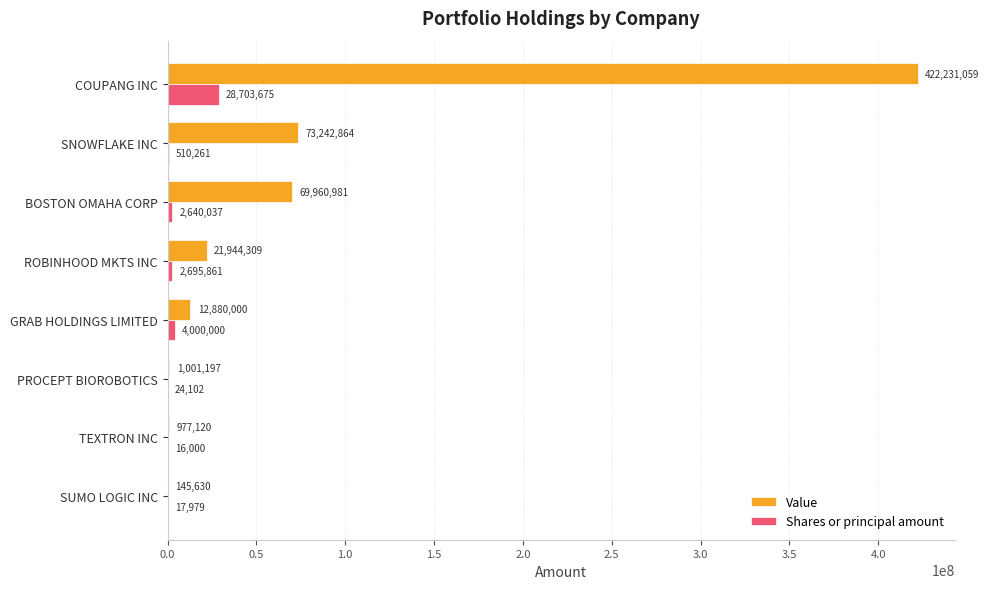

Between ROBINHOOD MKTS INC and TEXTRON INC, which series saw the biggest shift?

Value